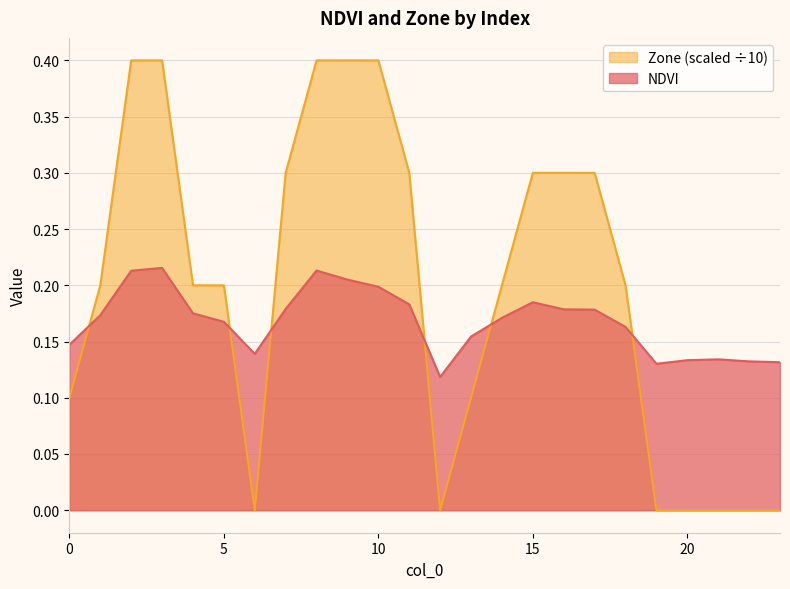

The Zone series shows 0.4 at 2. True or false?

True